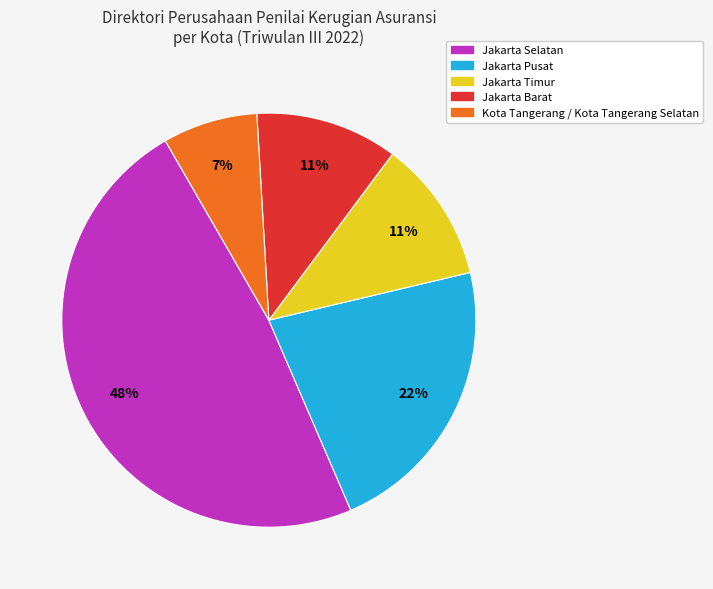

Is the sum of Jakarta Timur and Jakarta Selatan greater than half?

Yes